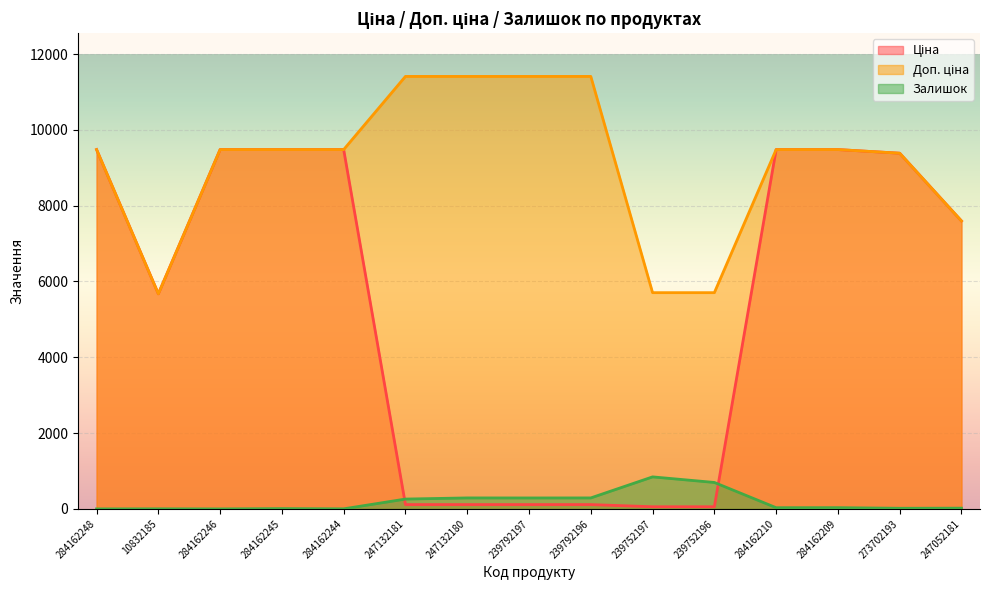

Which series changed the most between 10832185 and 284162210?

Ціна